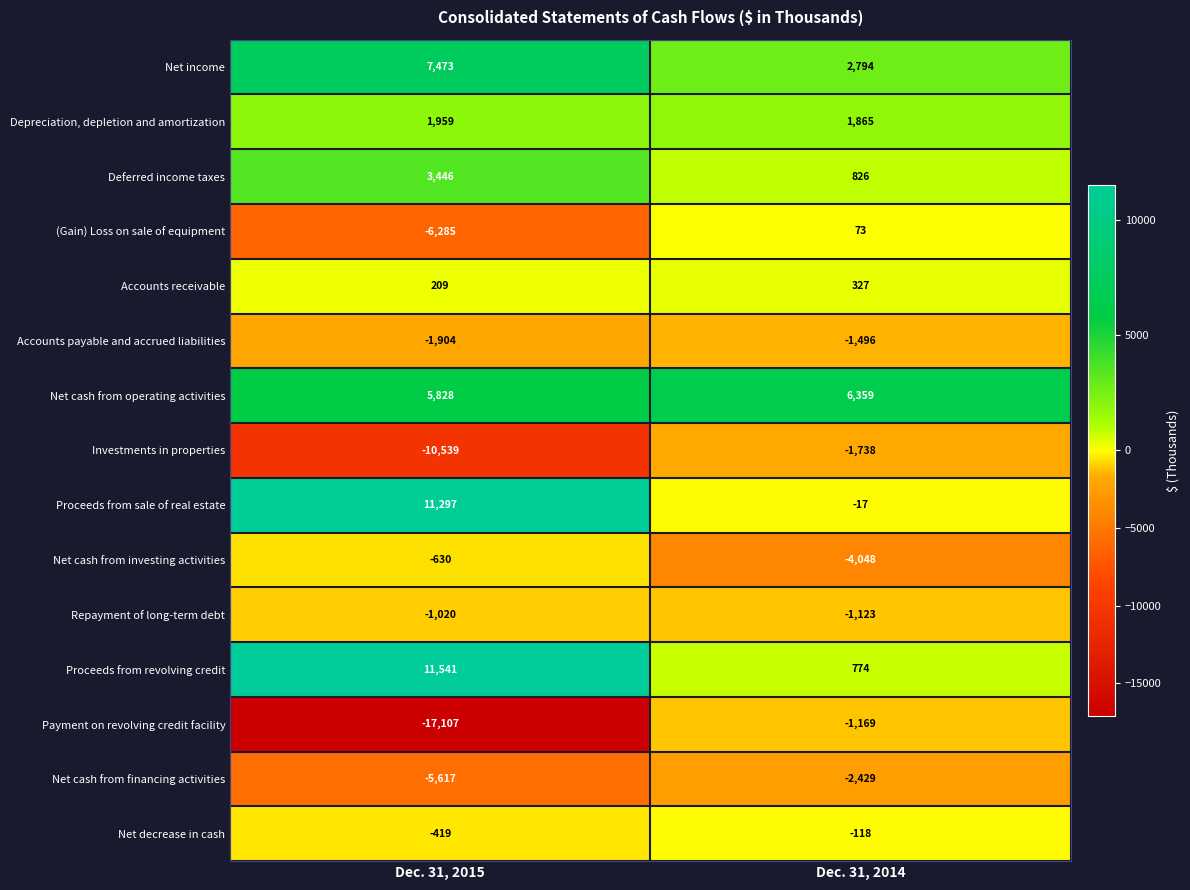

Count the number of data series in this chart.

15